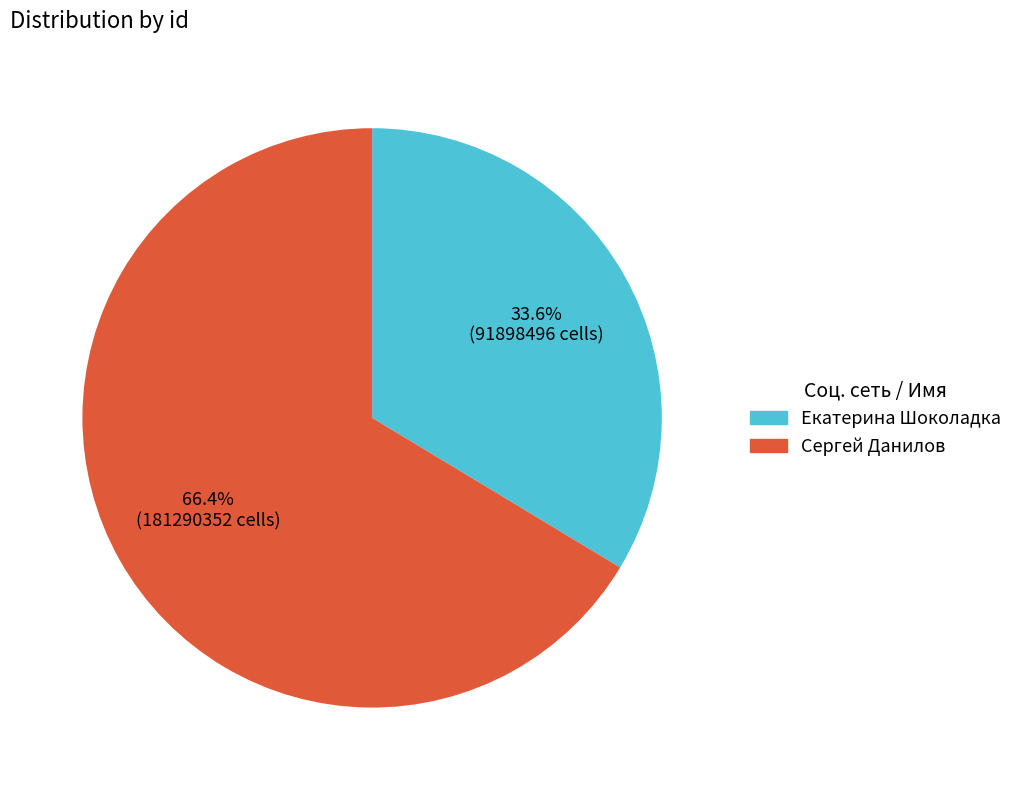

What is the total percentage of Екатерина Шоколадка and Сергей Данилов?

100.0%